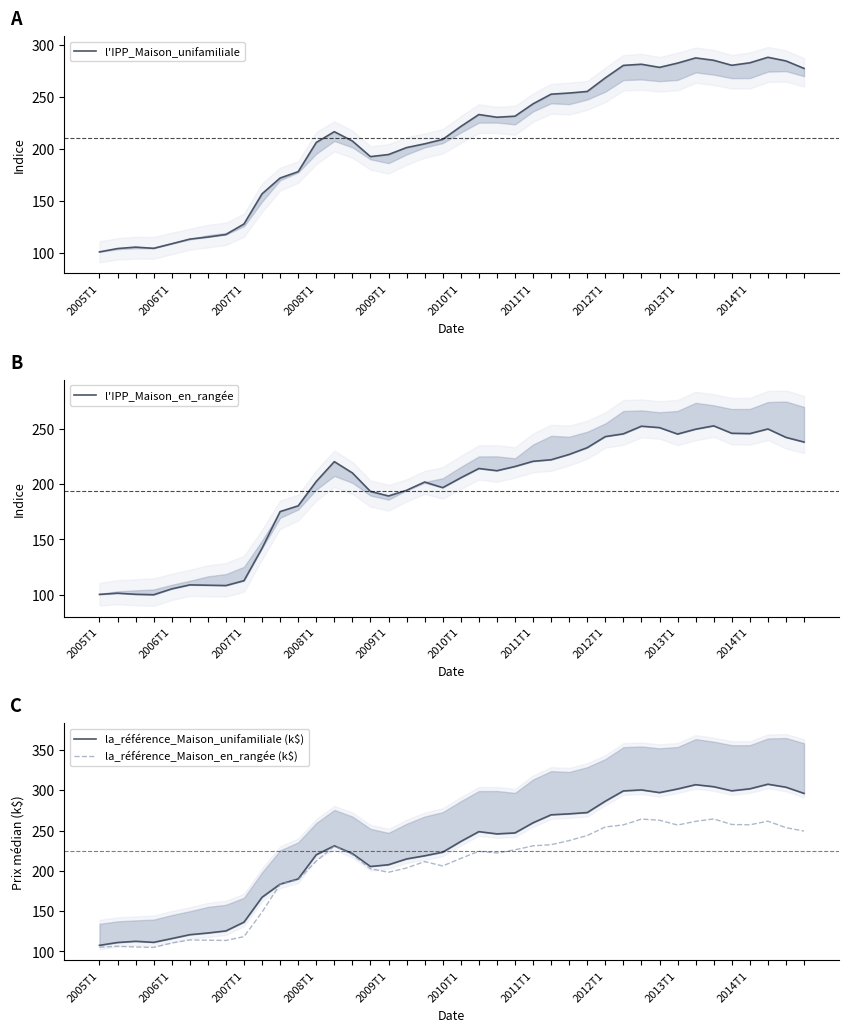

At which category is the sum across all series the highest?

37